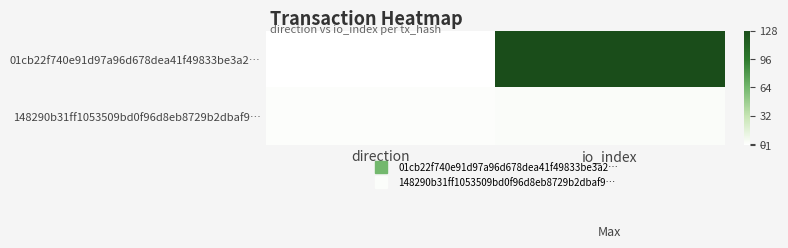

At which category does the chart reach its minimum across all series?

direction